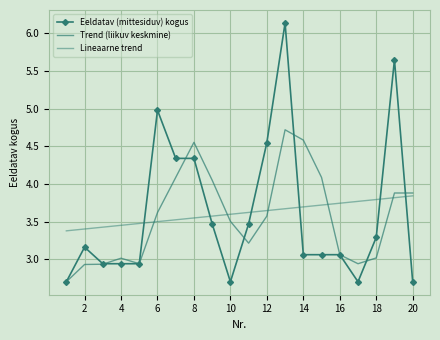

At how many categories does at least one series exceed 5?

2